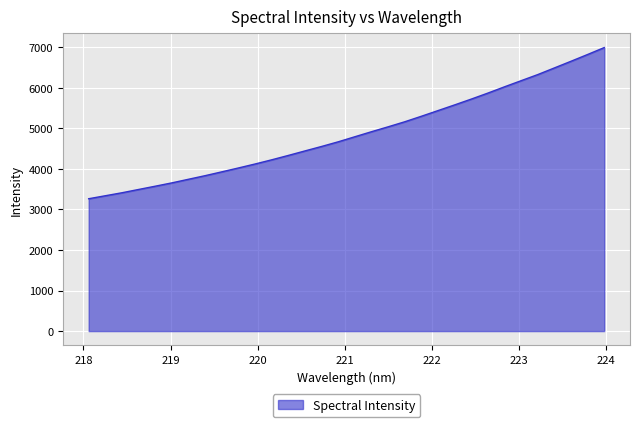

How many lines are shown in the chart?

1